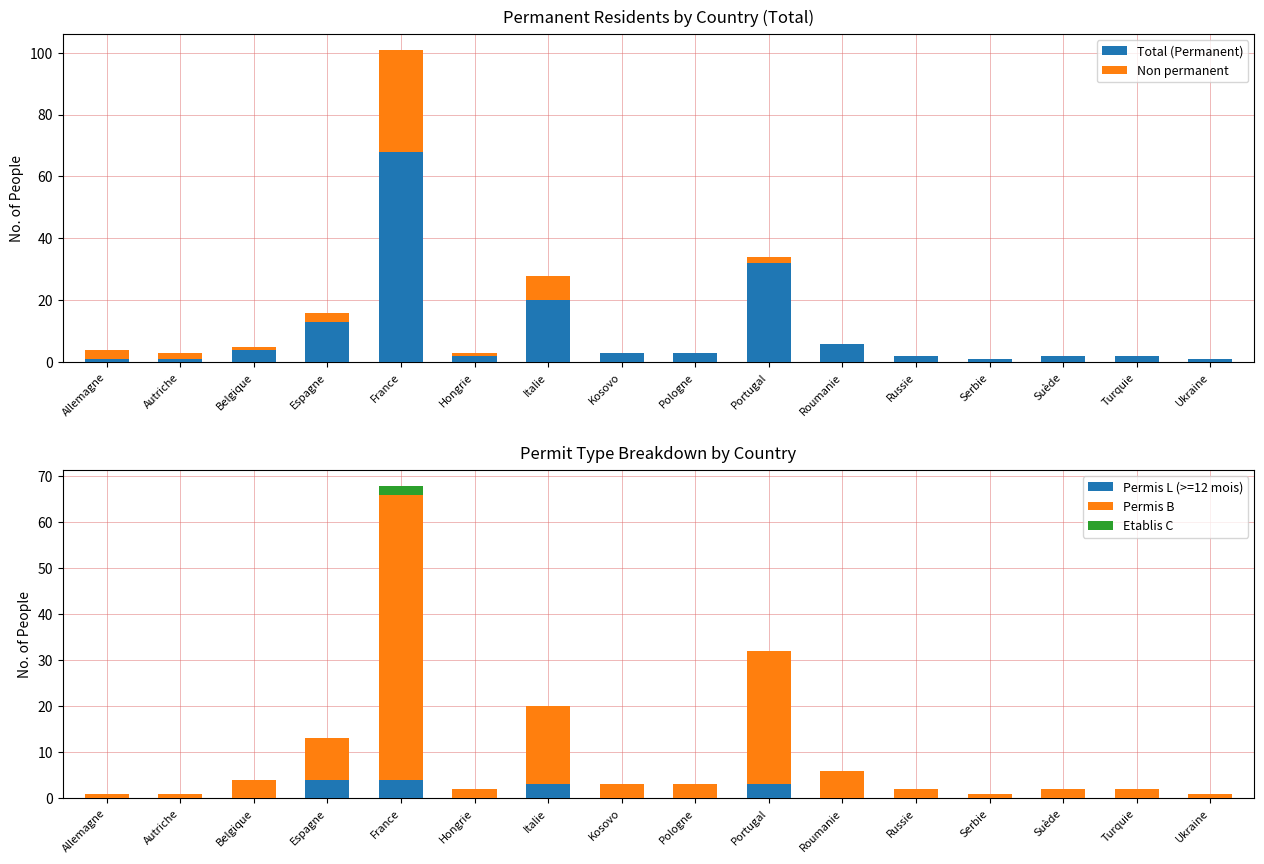

List the labels in order of Permis B value, smallest first.

Allemagne, Autriche, Serbie, Ukraine, Hongrie, Russie, Suède, Turquie, Kosovo, Pologne, Belgique, Roumanie, Espagne, Italie, Portugal, France